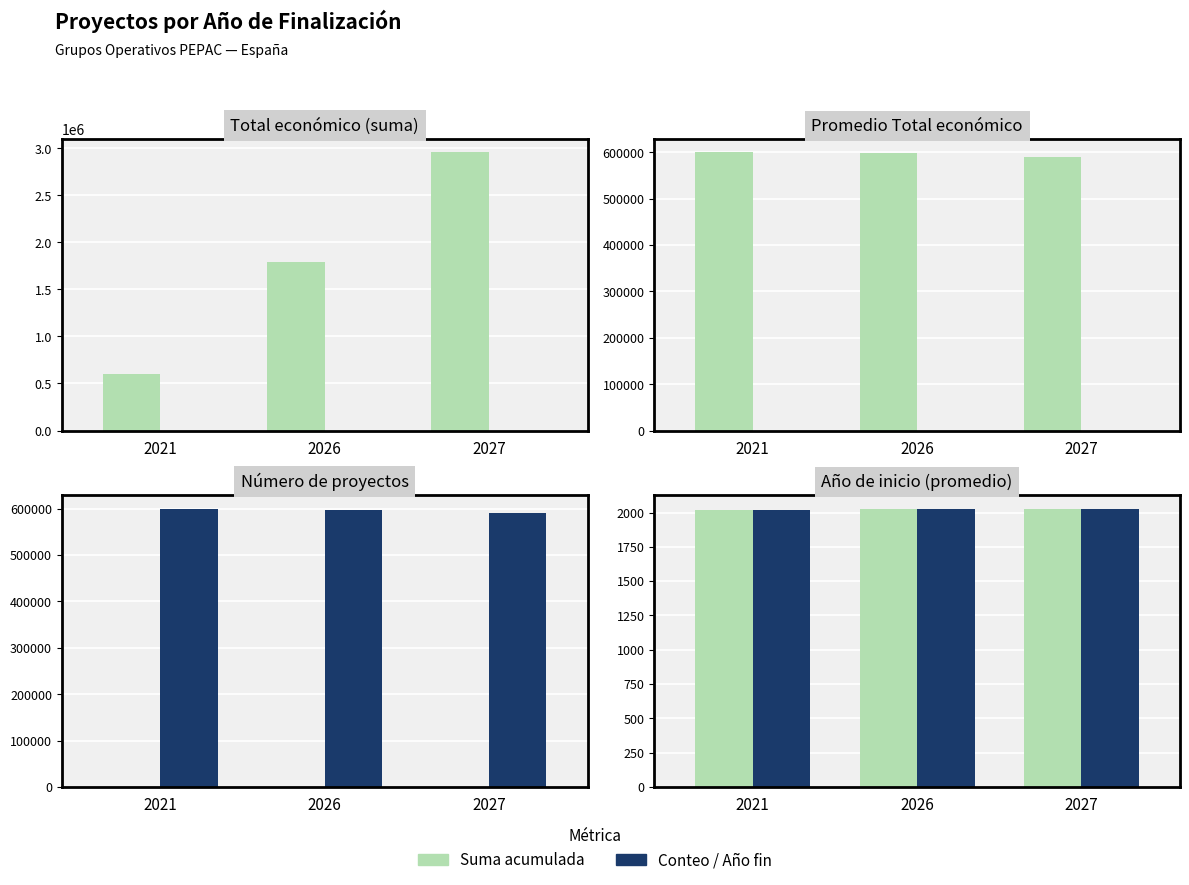

Where is Suma / Total nearest to the value 2021?

2021